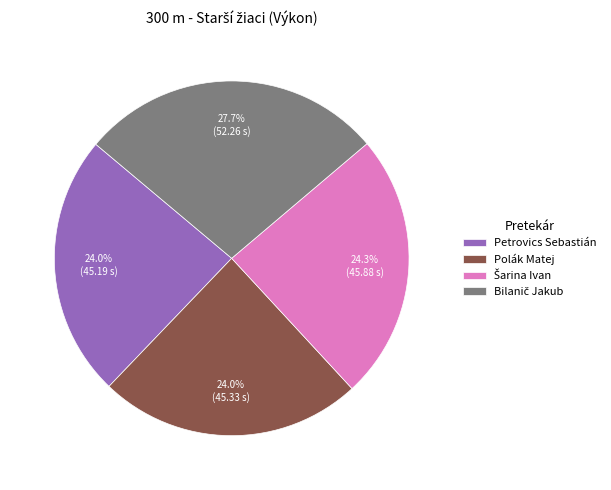

The Polák Matej slice represents 37% of the pie. True or false?

False